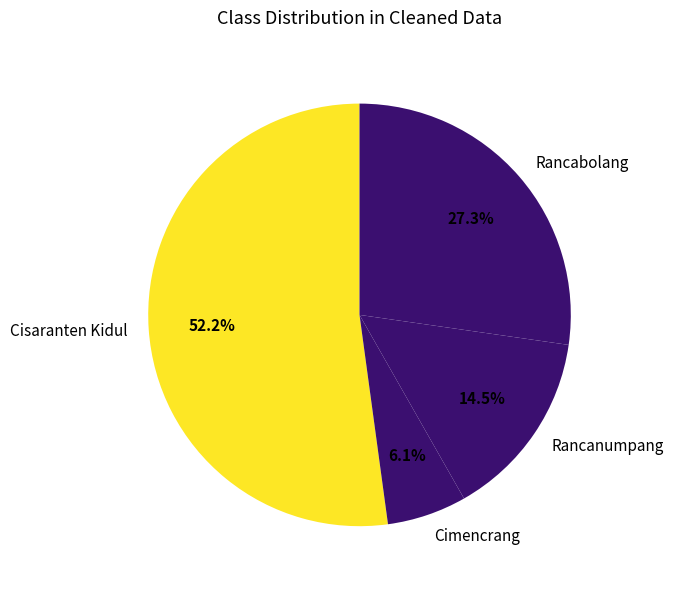

What percentage do Rancabolang and Rancanumpang together represent?

41.8%